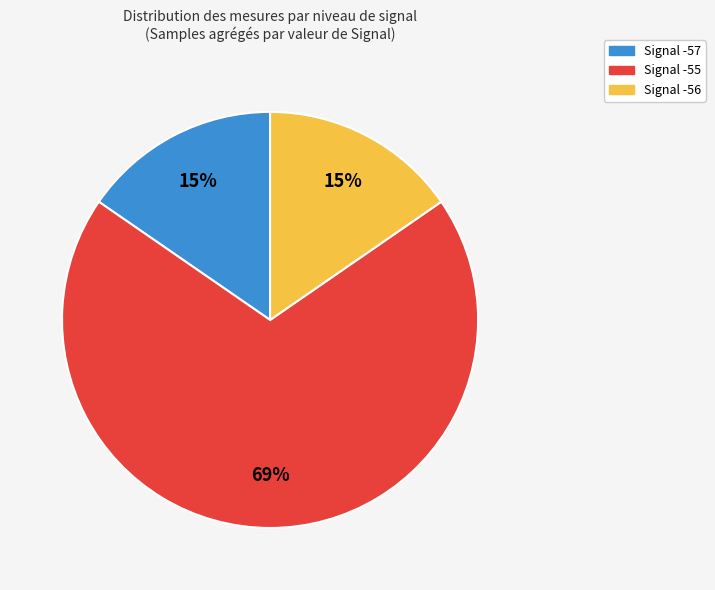

To the nearest percent, what is the average slice percentage?

33%